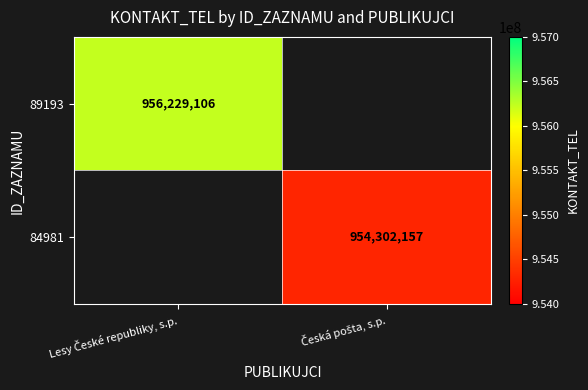

At which label is 89193 closest to 956229106?

Lesy České republiky, s.p.